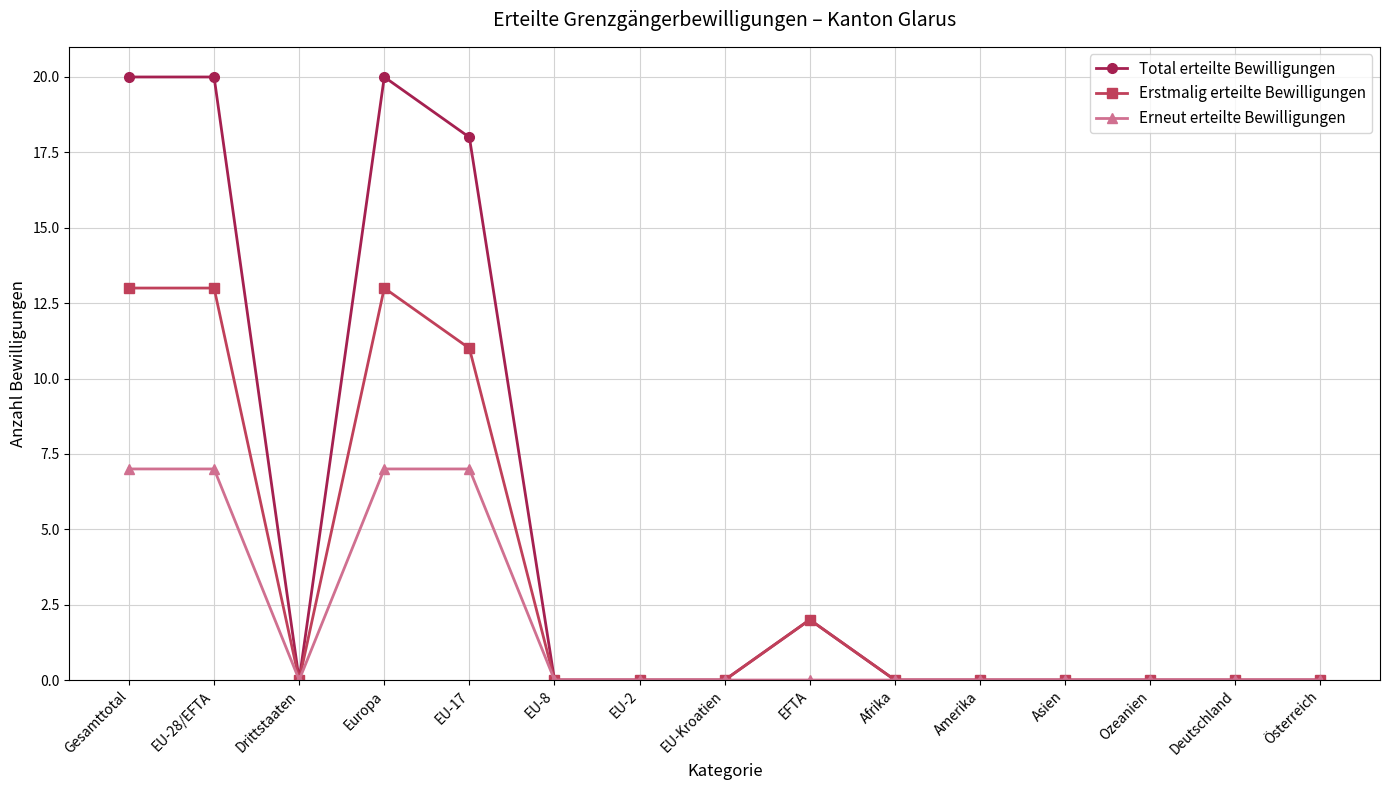

The value of Total erteilte Bewilligungen at EFTA is 2. True or false?

True